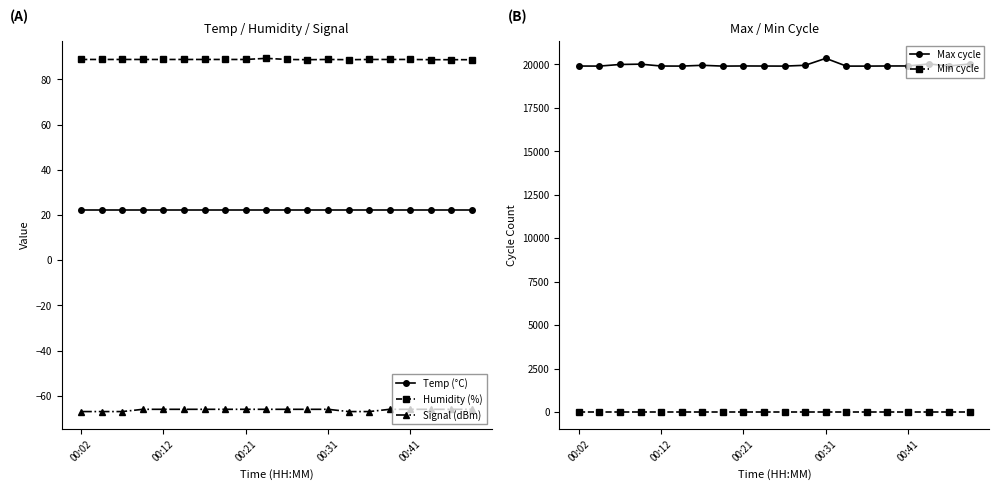

What is the maximum value for Signal (dBm)?

-66.0